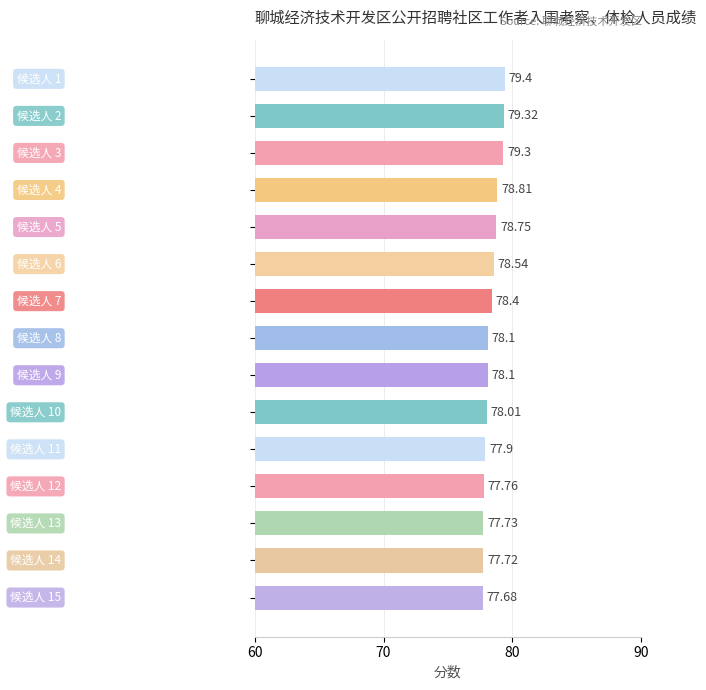

What is the average value?

78.4